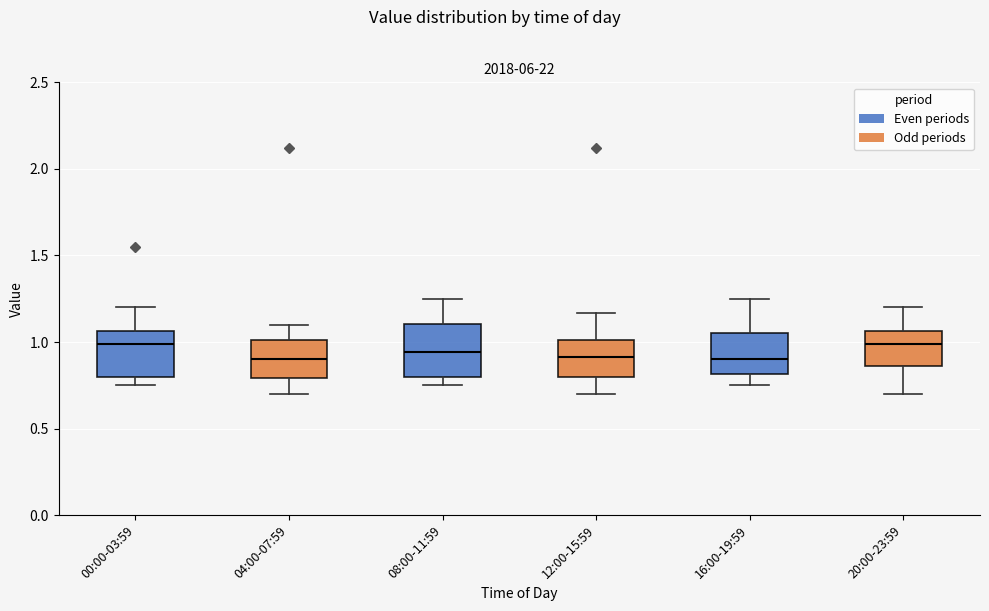

Reading left to right, transcribe this box plot: for each box, give where its median line is, the range the box spans, and where its two whiskers end, as read against the y-axis. The values are not printed on the chart, so give them approximately, as read against the axis.

00:00-03:59: median 1.00, box 0.80 to 1.05, whiskers 0.75 to 1.20
04:00-07:59: median 0.90, box 0.80 to 1.00, whiskers 0.70 to 1.10
08:00-11:59: median 0.95, box 0.80 to 1.10, whiskers 0.75 to 1.25
12:00-15:59: median 0.90, box 0.80 to 1.00, whiskers 0.70 to 1.15
16:00-19:59: median 0.90, box 0.80 to 1.05, whiskers 0.75 to 1.25
20:00-23:59: median 1.00, box 0.85 to 1.05, whiskers 0.70 to 1.20